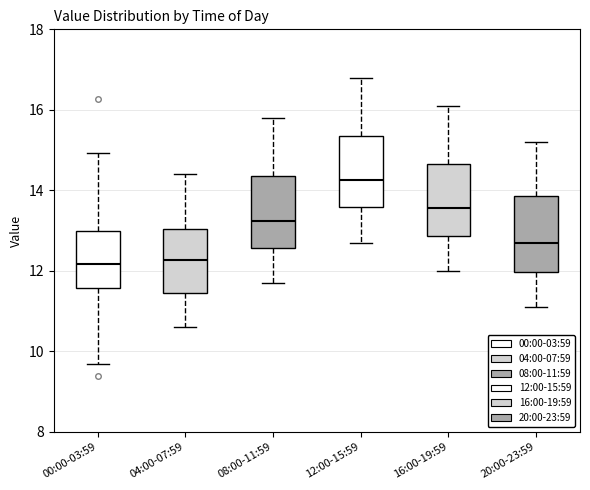

Reading left to right, read every box against the y-axis: the position of its median line, the range the box covers, and the ends of its whiskers. The values are not printed on the chart, so give them approximately, as read against the axis.

00:00-03:59: median 12.2, box 11.6 to 13.0, whiskers 9.6 to 15.0
04:00-07:59: median 12.2, box 11.4 to 13.0, whiskers 10.6 to 14.4
08:00-11:59: median 13.2, box 12.6 to 14.4, whiskers 11.8 to 15.8
12:00-15:59: median 14.2, box 13.6 to 15.4, whiskers 12.8 to 16.8
16:00-19:59: median 13.6, box 12.8 to 14.6, whiskers 12.0 to 16.2
20:00-23:59: median 12.8, box 12.0 to 13.8, whiskers 11.2 to 15.2